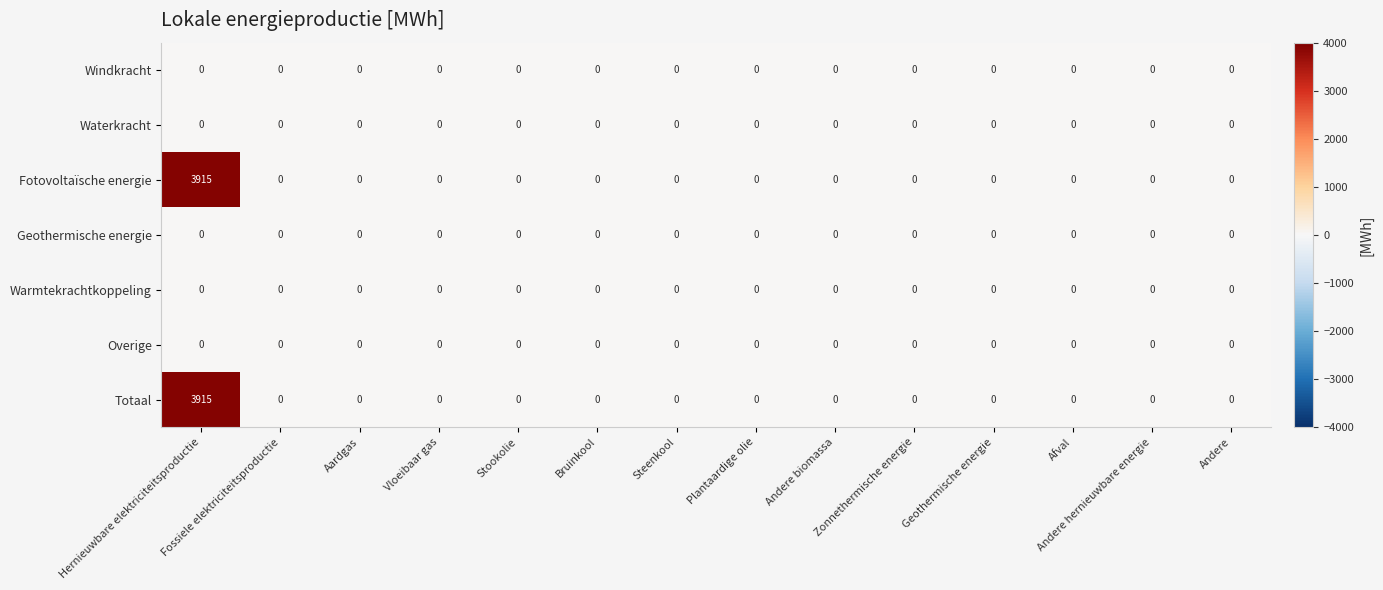

What is the greatest value displayed?

3915